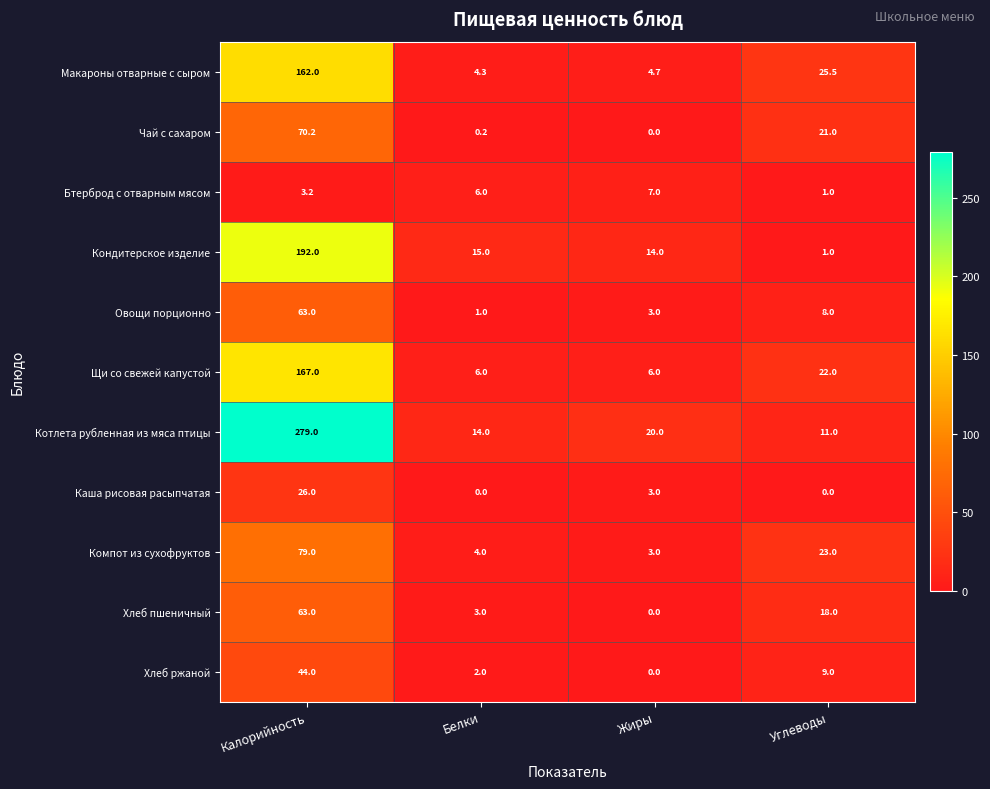

What is the difference between the second highest and second lowest values in the Кондитерское изделие series?

1.0